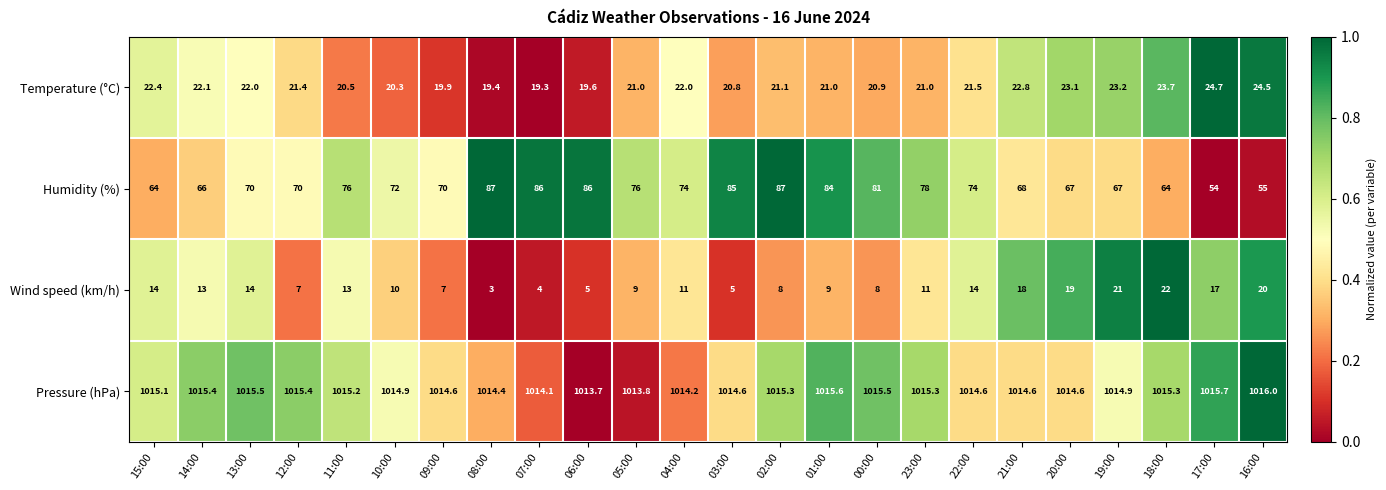

Count the number of data series in this chart.

4